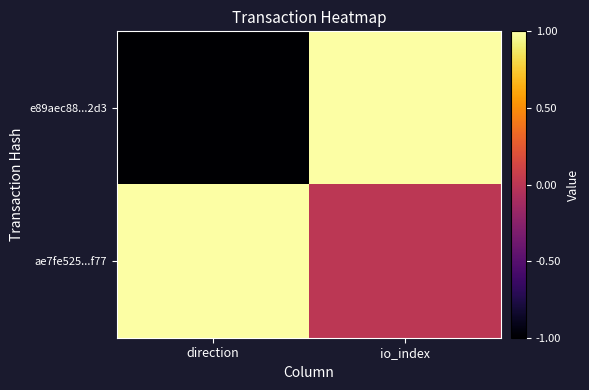

At which category is the sum across all series the highest?

io_index